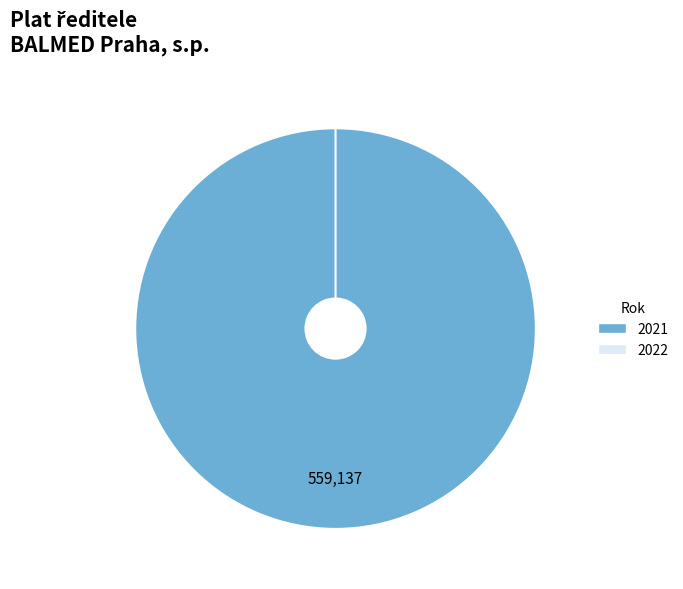

Does 2021 account for over 50% of the chart?

Yes